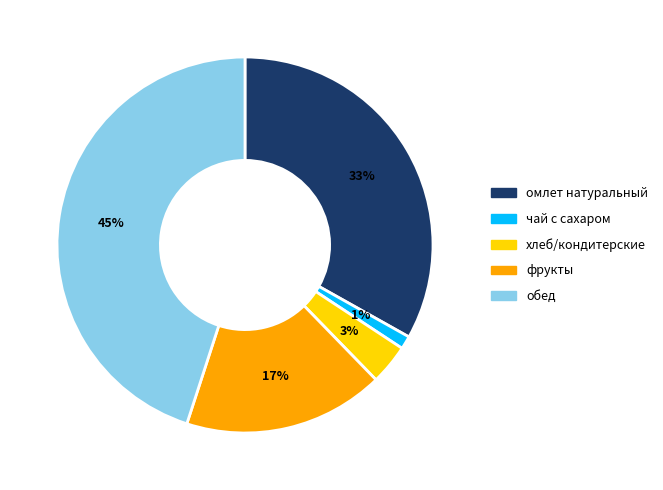

Is there a majority slice in this chart?

No